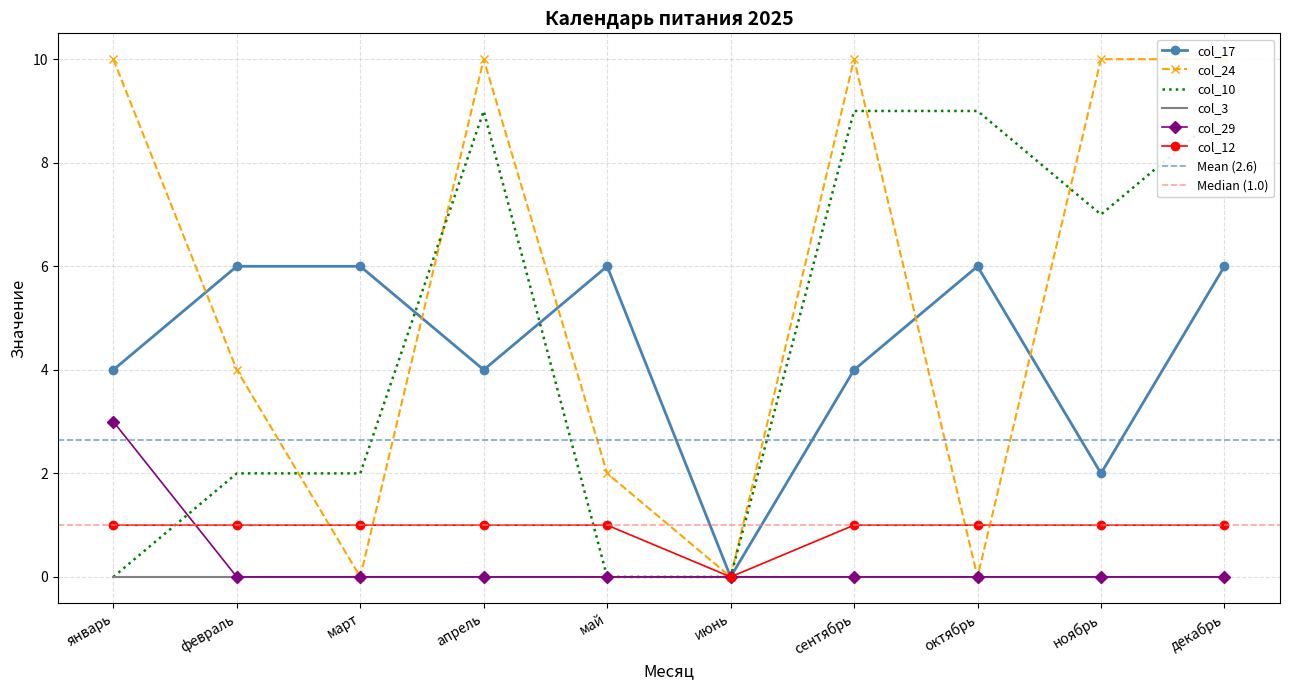

Is it true that col_17 equals 8 at декабрь?

False